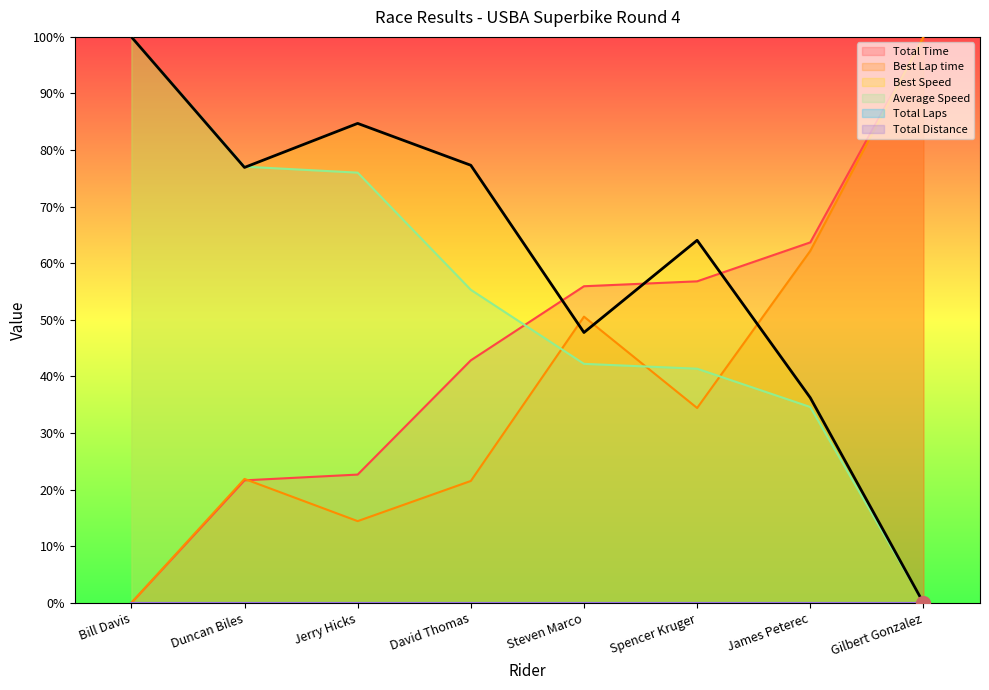

What is the sum of the Total Time values at Steven Marco and Jerry Hicks?

78.6